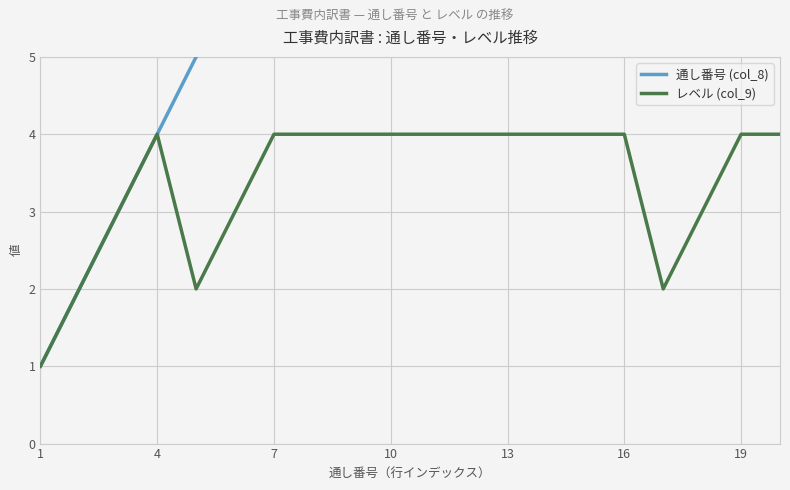

Does the chart display data point markers on the line(s)?

No